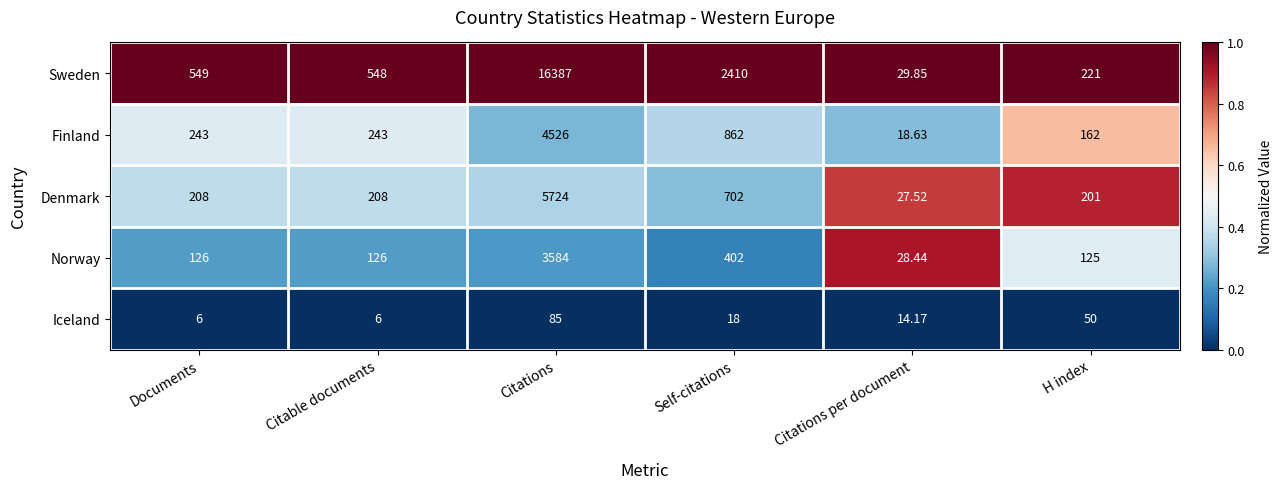

Where is Denmark nearest to the value 2875?

Self-citations